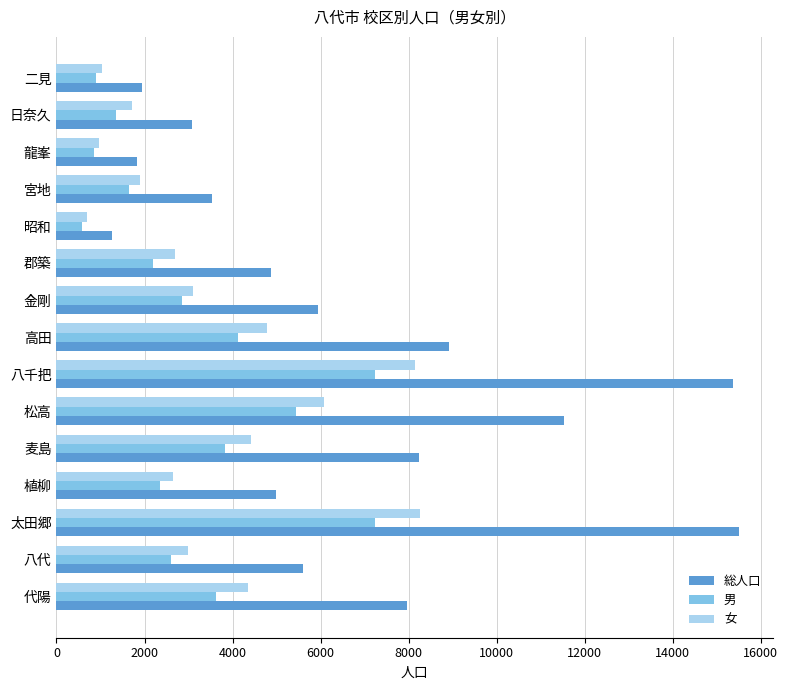

Rank the series by their maximum value, from highest to lowest.

総人口, 女, 男